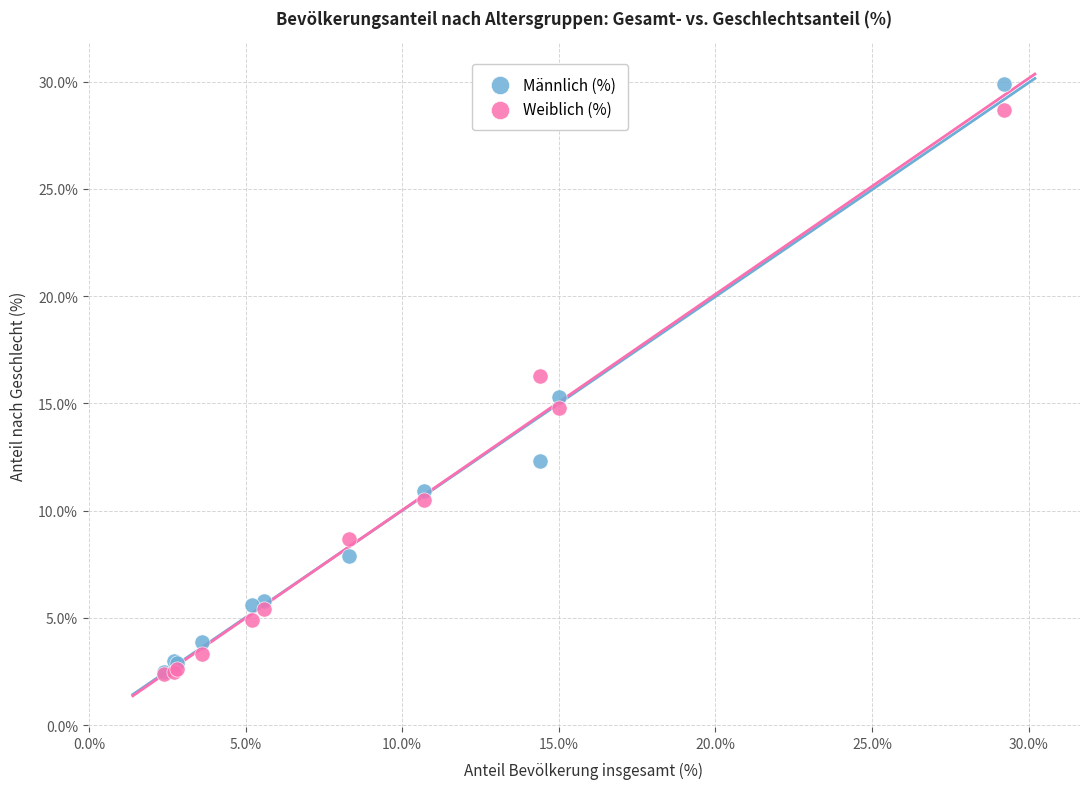

Which series reaches the maximum Y coordinate?

Männlich (%)